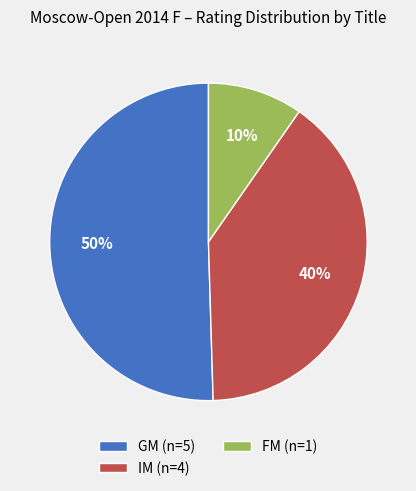

Which has a higher value, GM (n=5) or FM (n=1)?

GM (n=5)